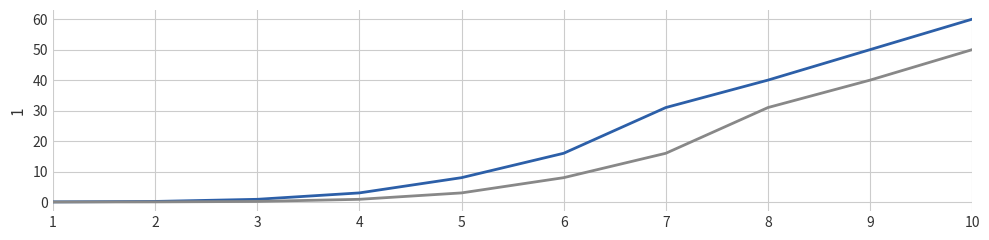

Which category has the highest value across all series?

10